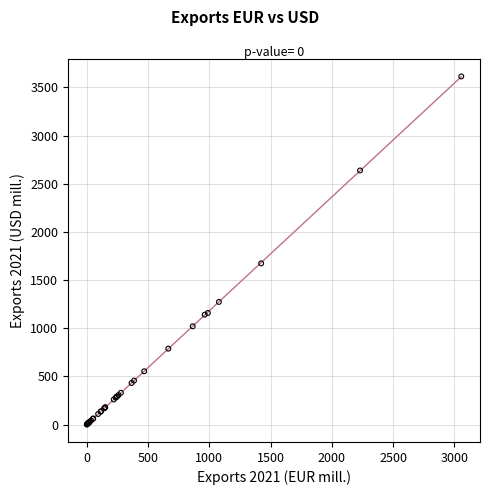

What Y value in the scatter plot is closest to 1807?

1673.7